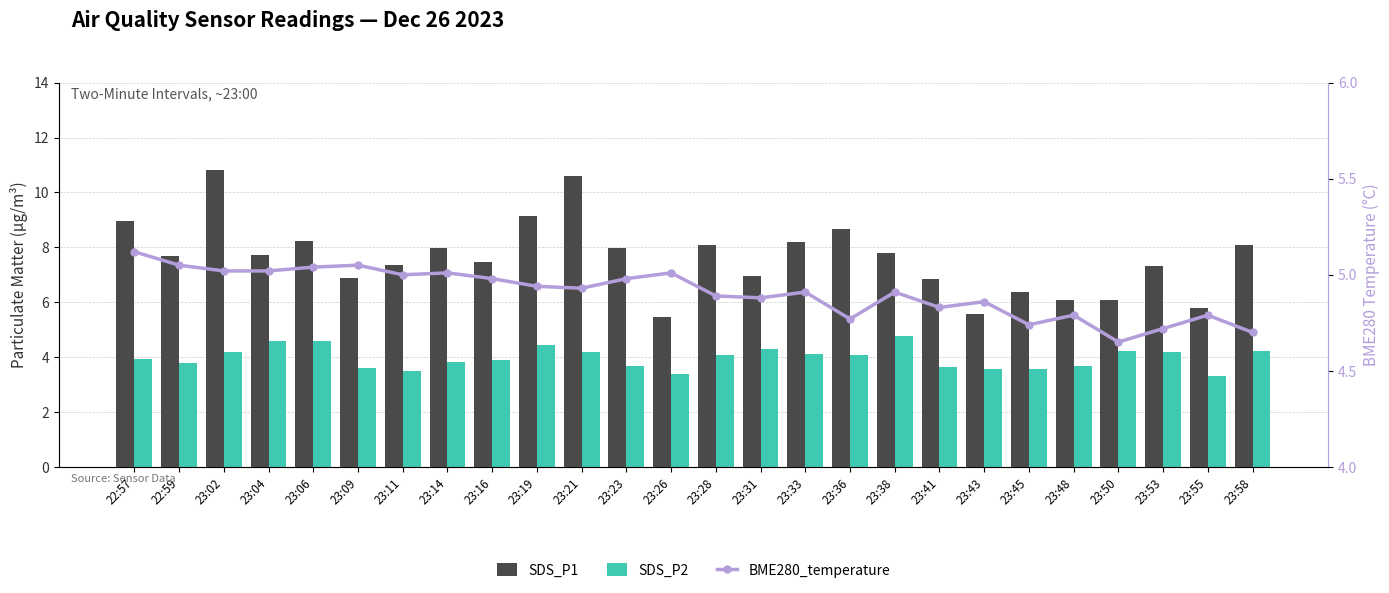

The value of SDS_P2 at 23:50 is 4.2. True or false?

True